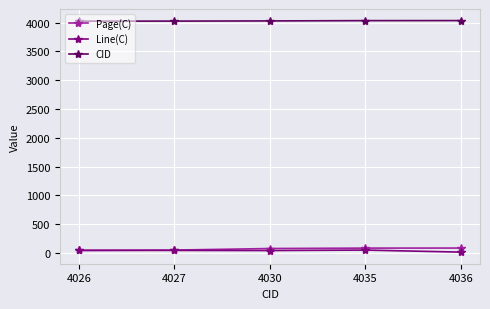

What is the minimum value for Line(C)?

16